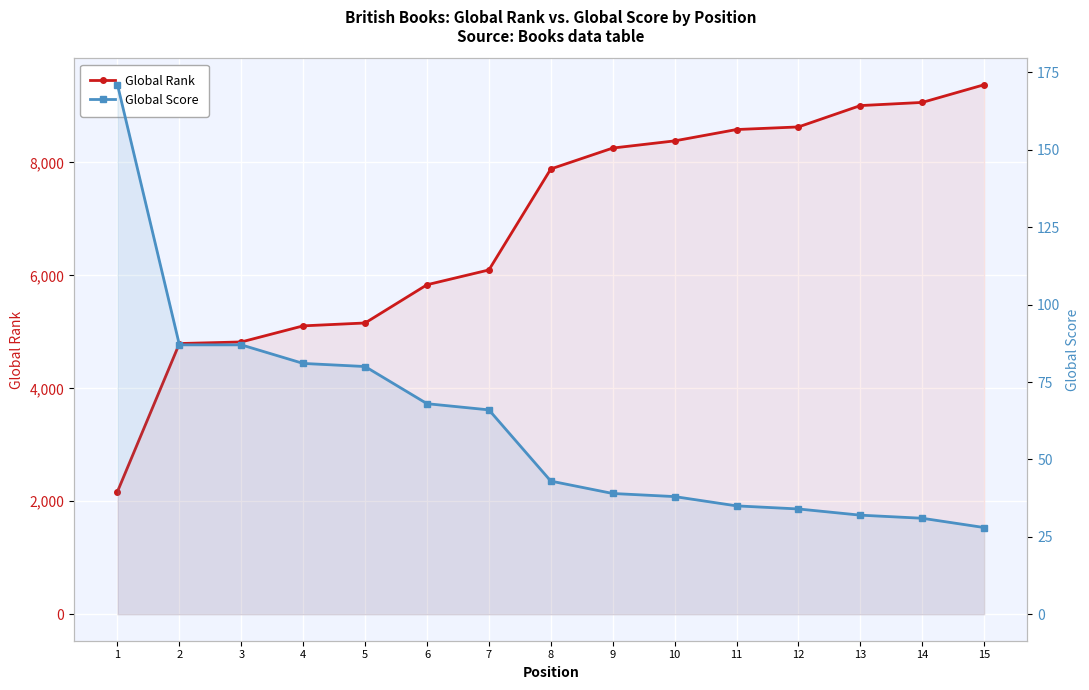

At 10, list the series in order from largest to smallest.

Global Rank, Global Score